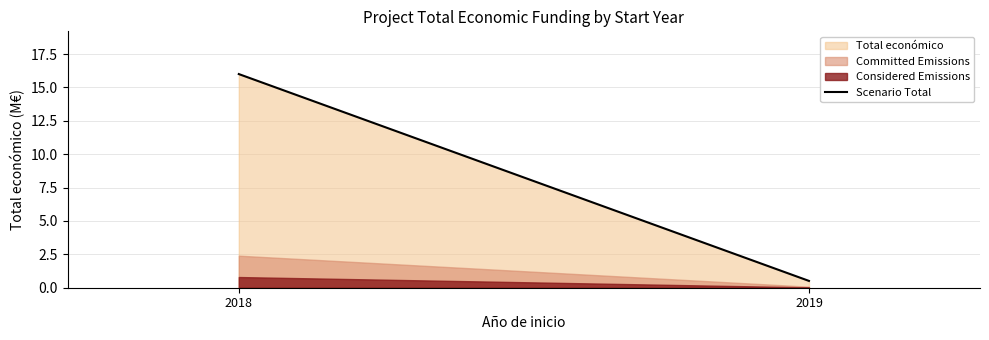

Does the chart have visible grid lines?

Yes